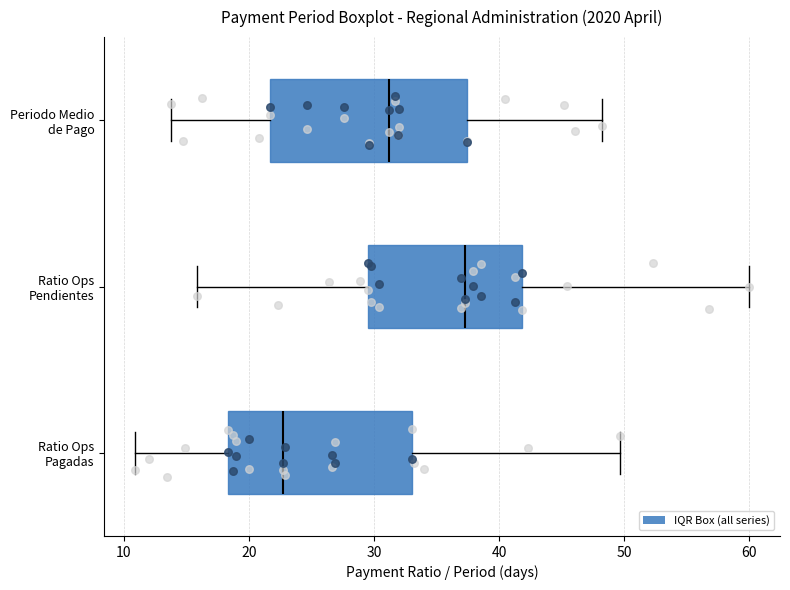

Reading bottom to top, transcribe this box plot: for each box, give where its median line is, the range the box spans, and where its two whiskers end, as read against the x-axis. The values are not printed on the chart, so give them approximately, as read against the axis.

Ratio Ops Pagadas: median 23, box 18 to 33, whiskers 11 to 50
Ratio Ops Pendientes: median 37, box 30 to 42, whiskers 16 to 60
Periodo Medio de Pago: median 31, box 22 to 37, whiskers 14 to 48